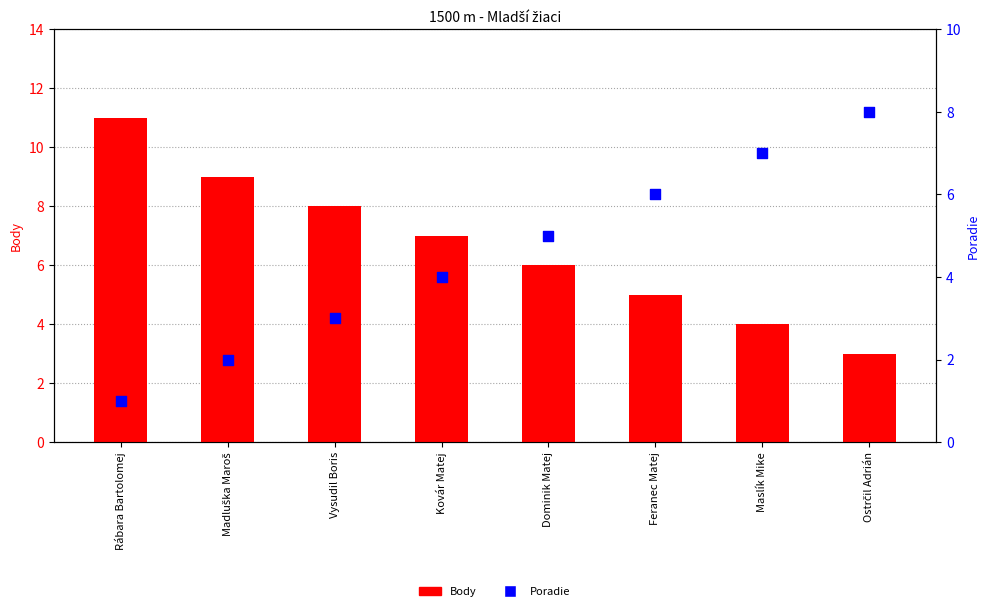

Which series has the widest spread of Y values?

Body